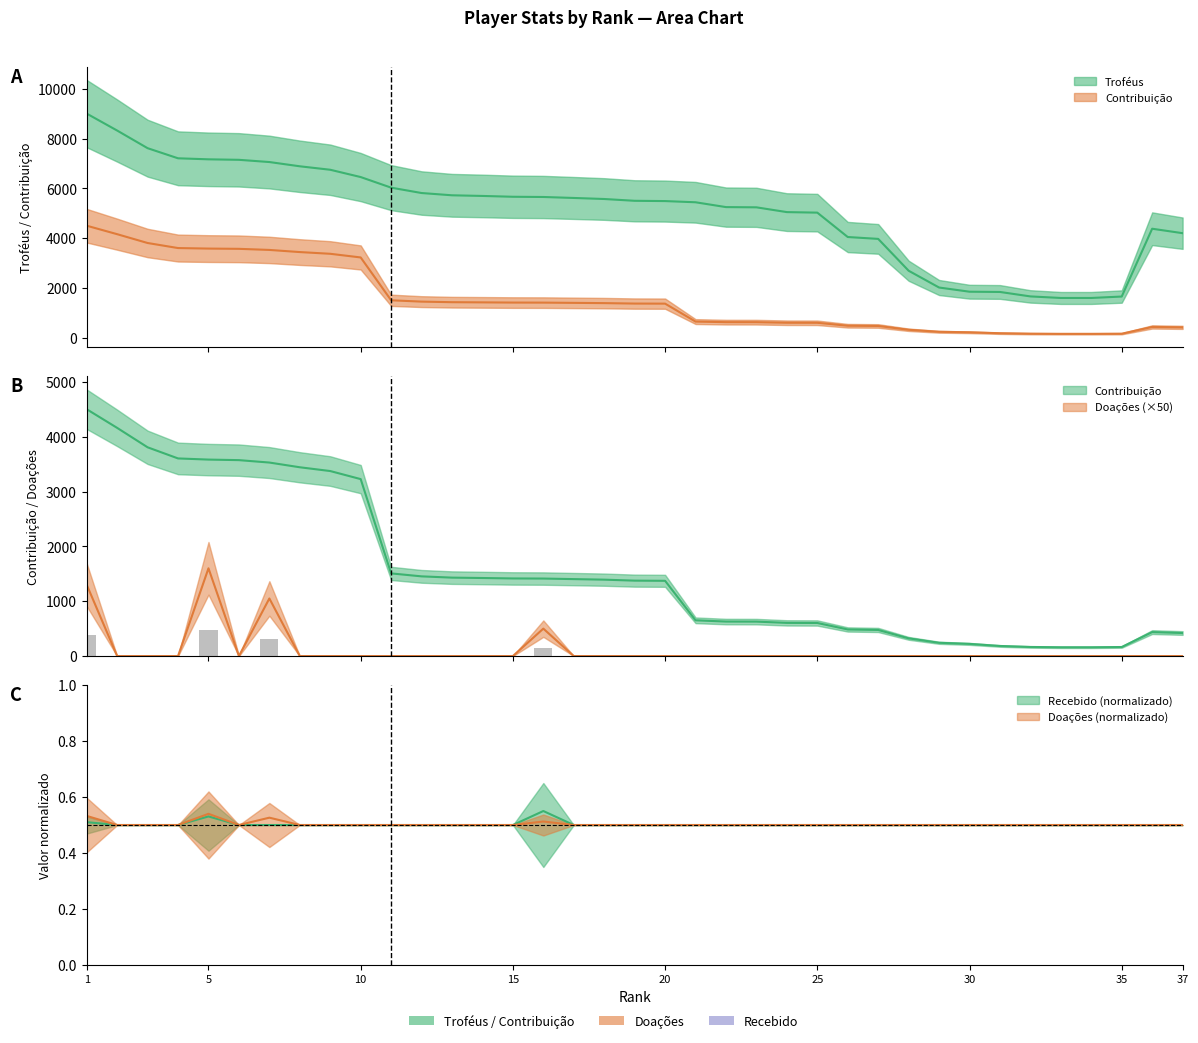

At which category is the sum across all series the highest?

1